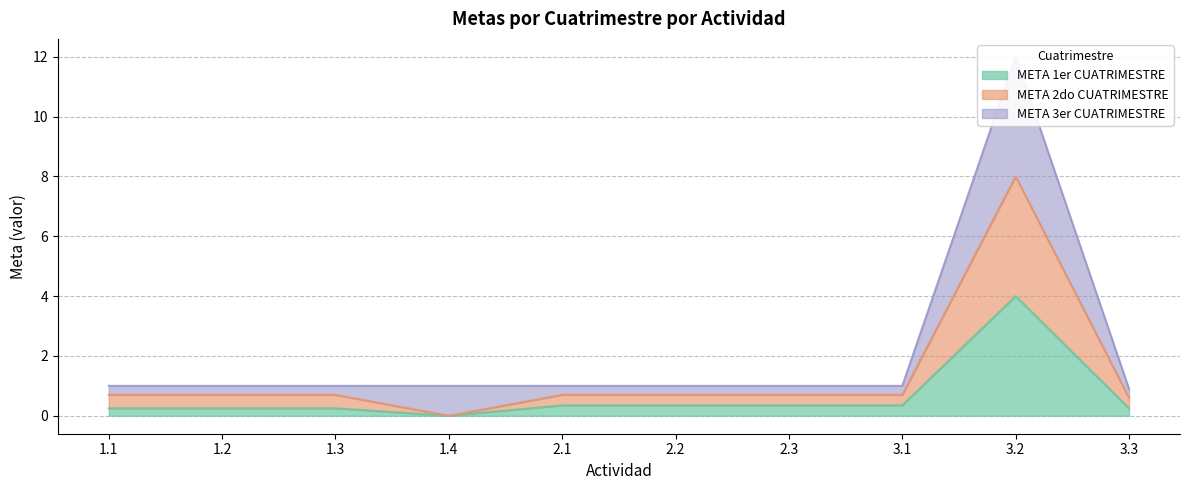

Between 2.3 and 2.1, which is larger?

2.3